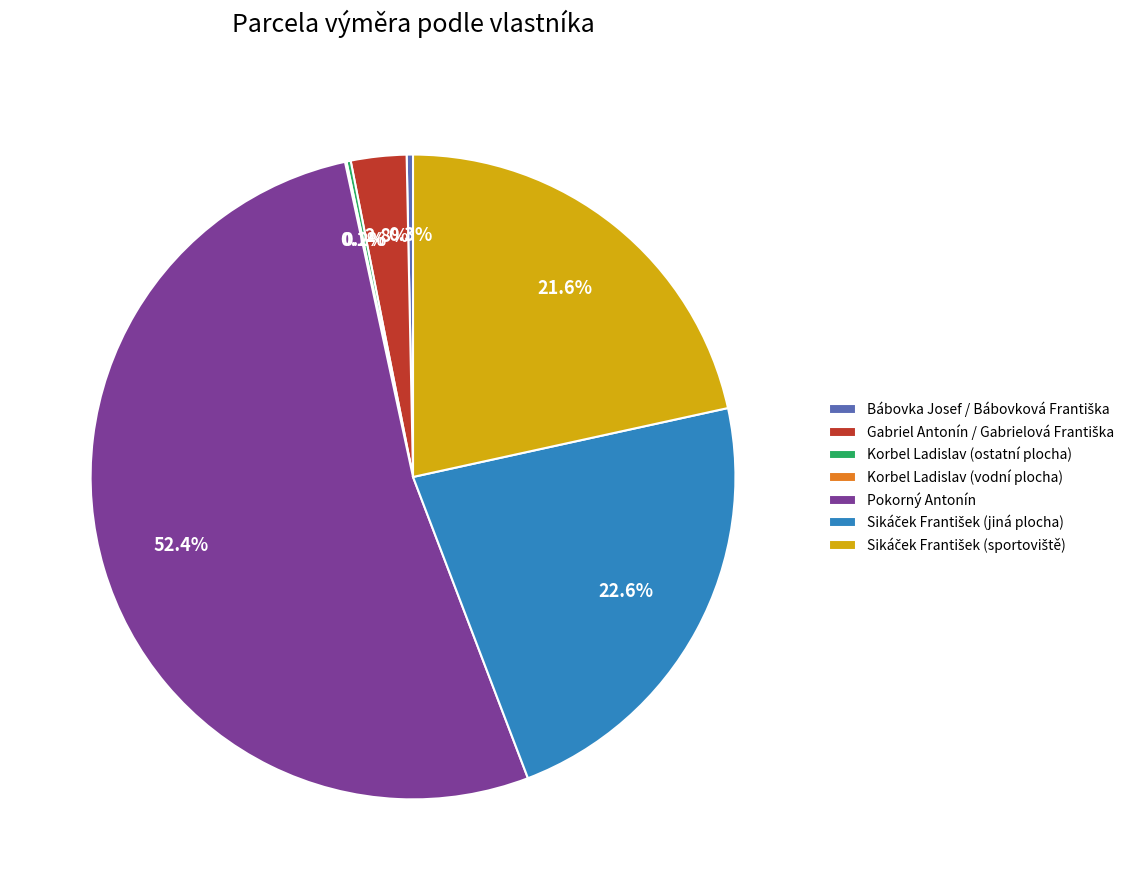

To the nearest percent, what percentage of the pie is Pokorný Antonín?

52%